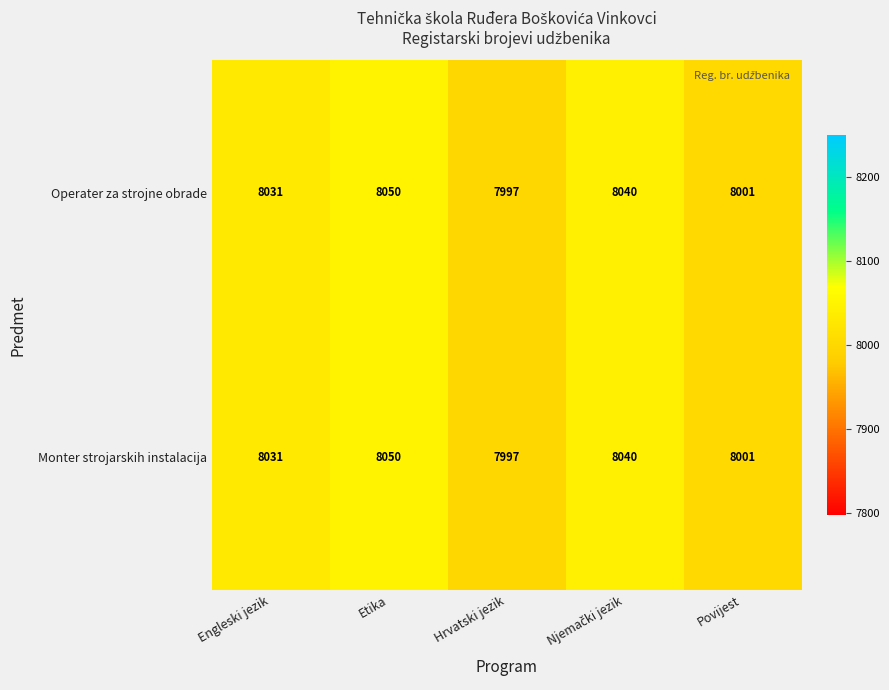

What is the sum of the Monter strojarskih instalacija values at Povijest and Engleski jezik?

16032